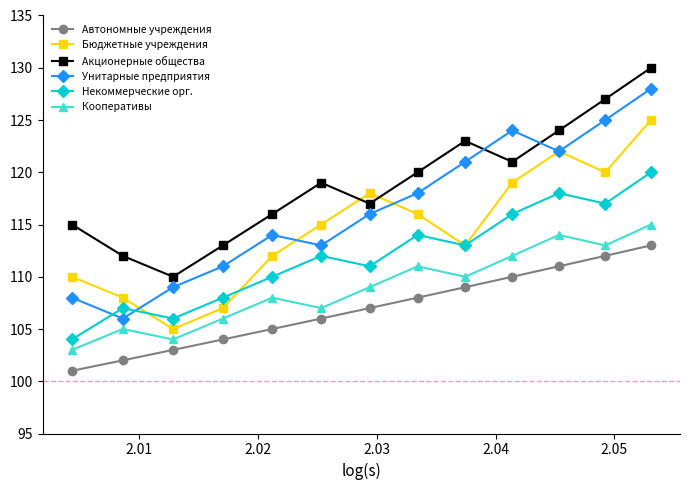

Which series has the widest spread of values?

Унитарные предприятия